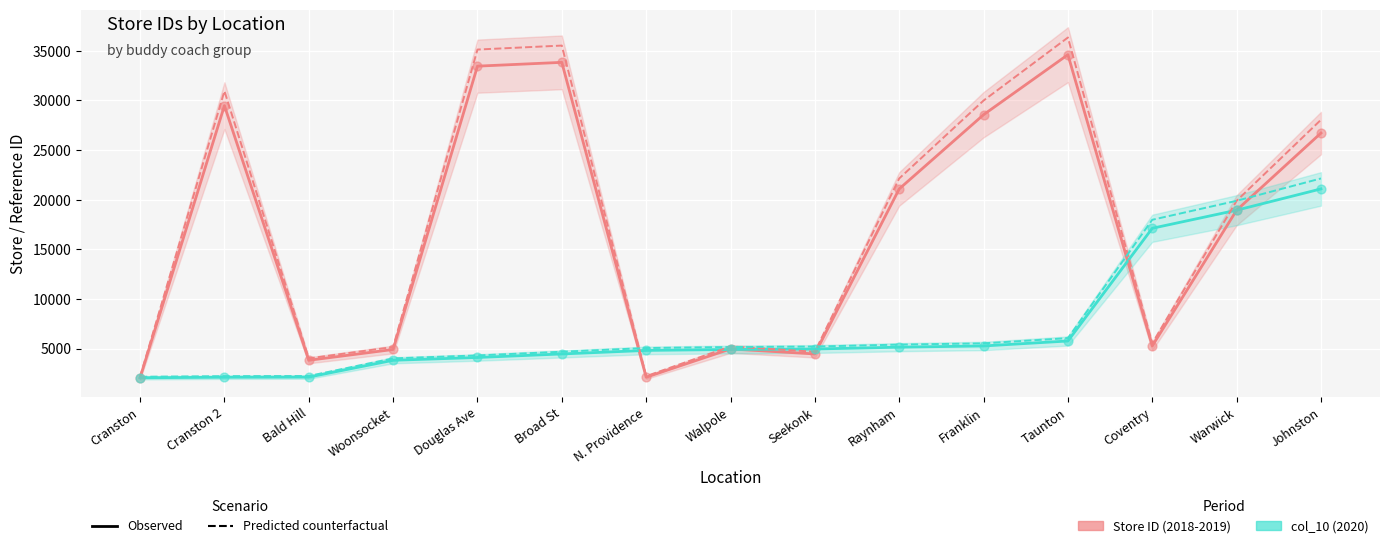

Which series has the largest Y range (max minus min)?

Store ID (2018-2019)